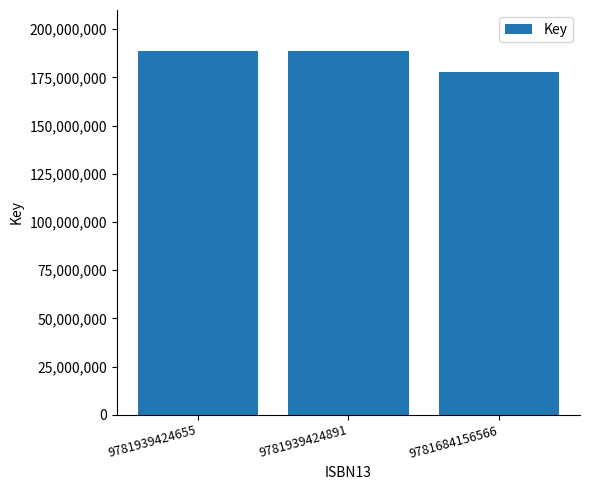

How many series are shown in this chart?

1